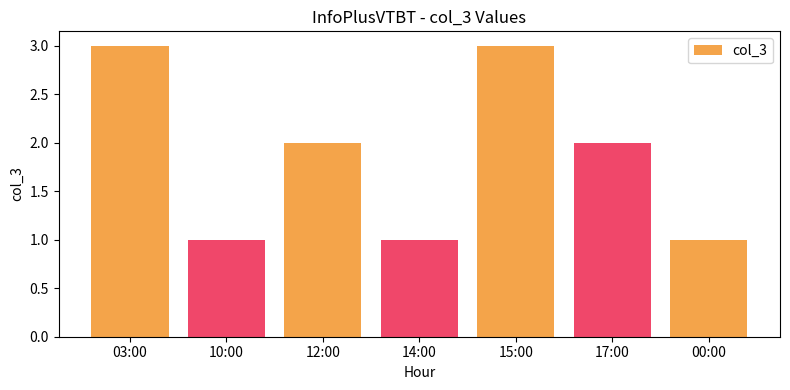

What is the minimum value shown in the chart?

1